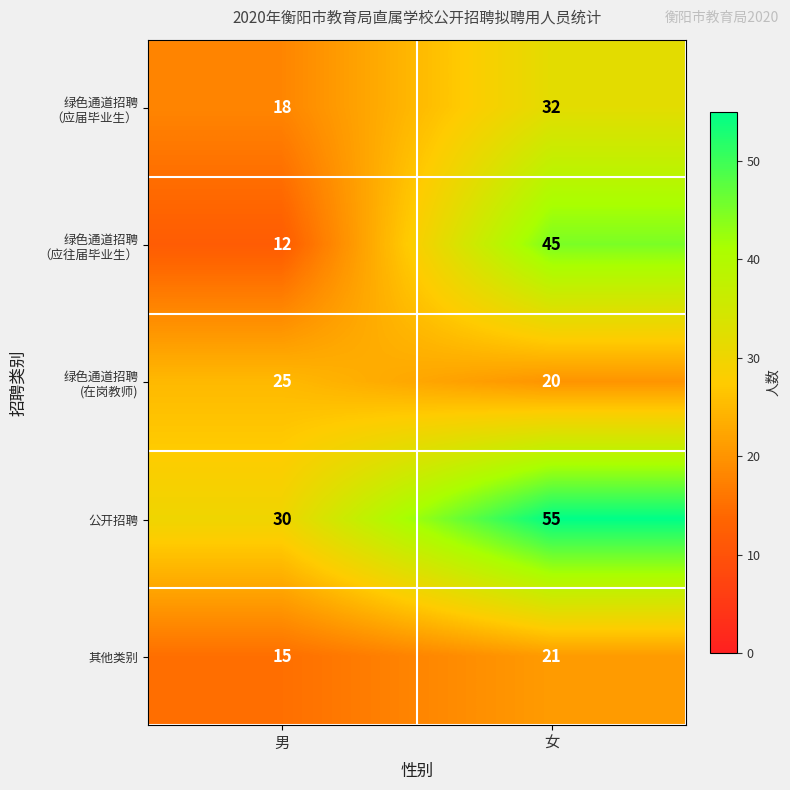

What is the total value across all series at 男?

100